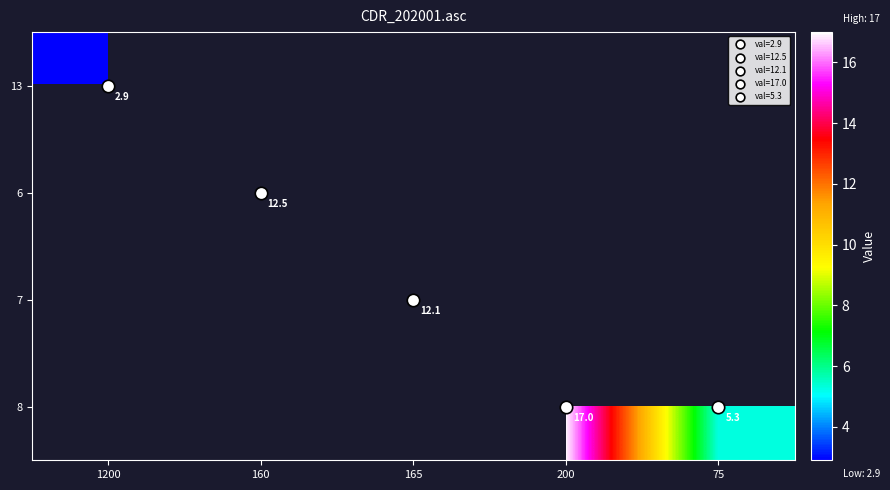

Is it true that 6 equals 3.3 at 160?

False